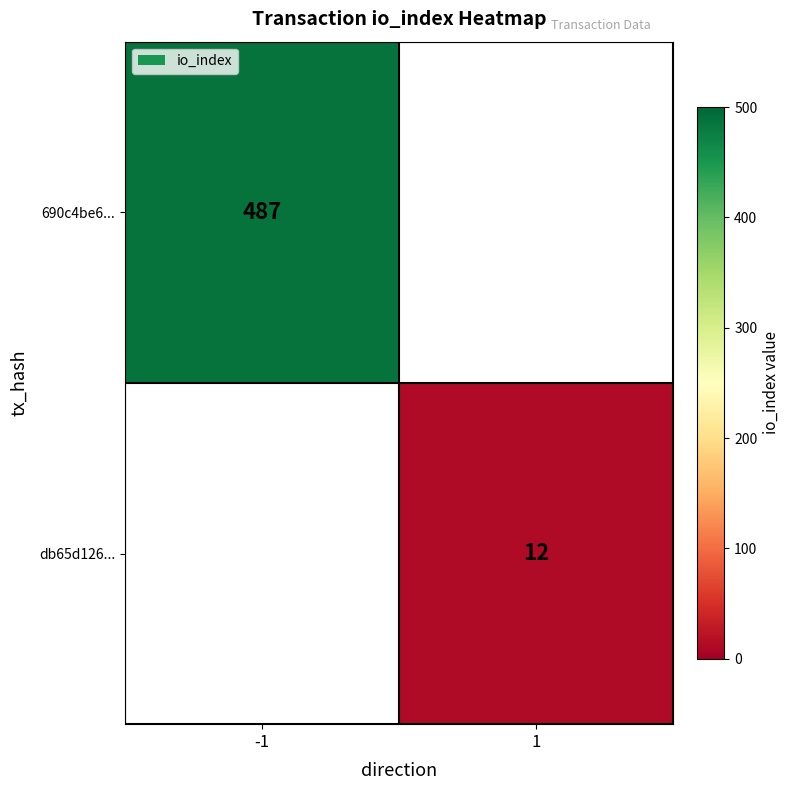

Is it true that db65d126... equals 21 at 1?

False